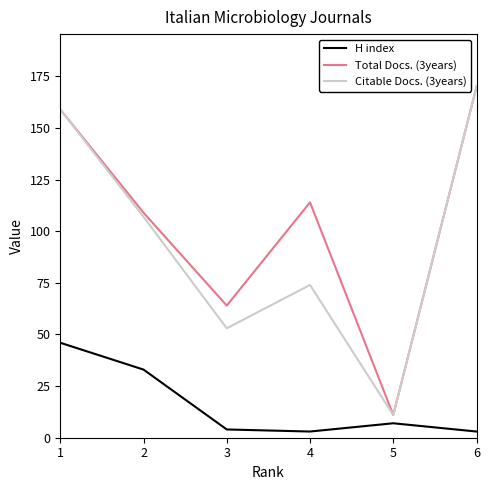

True or false: H index and Total Docs. (3years) cross at least once.

False